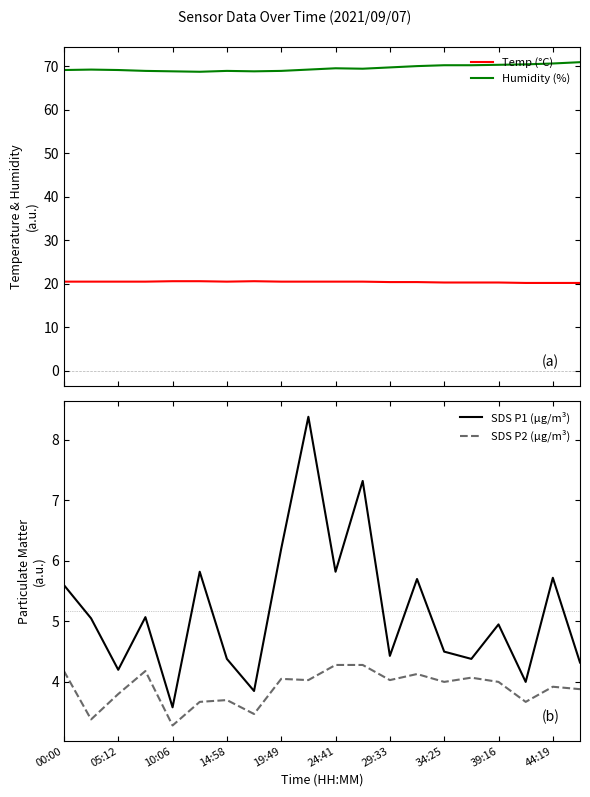

What is the total value across all series at 19?

99.3